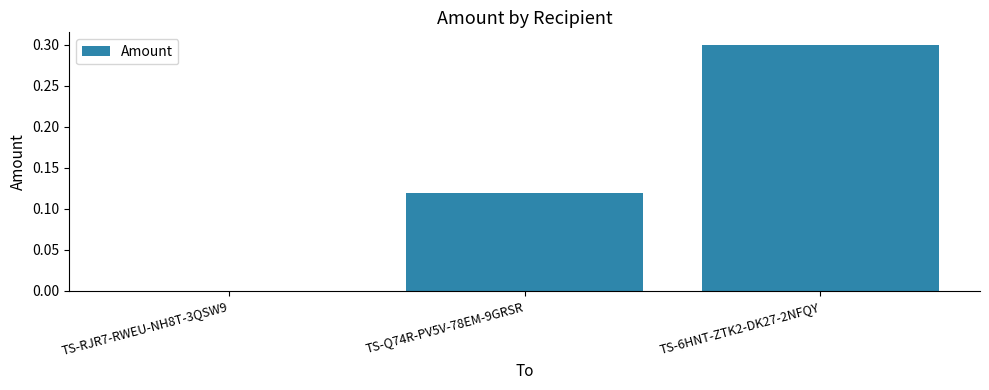

What is the approximate value at TS-6HNT-ZTK2-DK27-2NFQY?

0.3